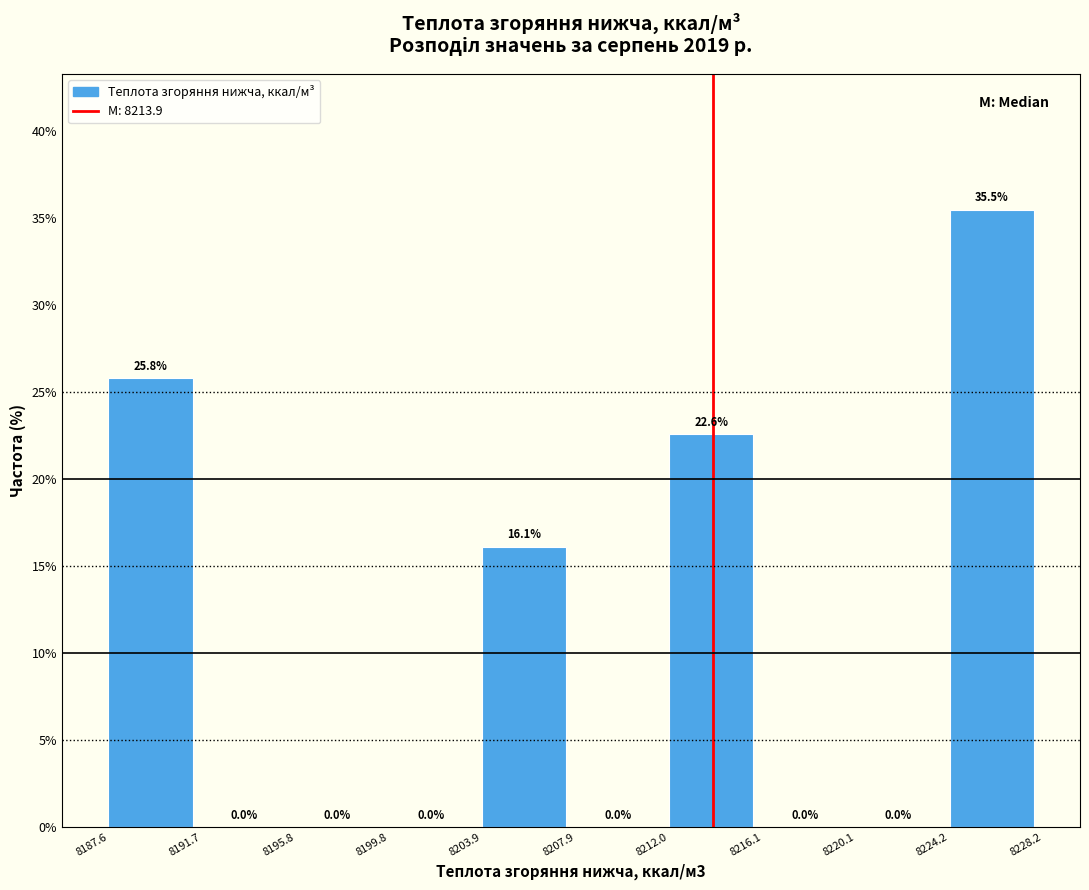

Reading left to right, list every bar in this chart as the range it spans on the x-axis followed by its height.

8187.6 to 8191.7: 25.8
8191.7 to 8195.8: 0.0
8195.8 to 8199.8: 0.0
8199.8 to 8203.9: 0.0
8203.9 to 8207.9: 16.1
8207.9 to 8212.0: 0.0
8212.0 to 8216.1: 22.6
8216.1 to 8220.1: 0.0
8220.1 to 8224.2: 0.0
8224.2 to 8228.2: 35.5